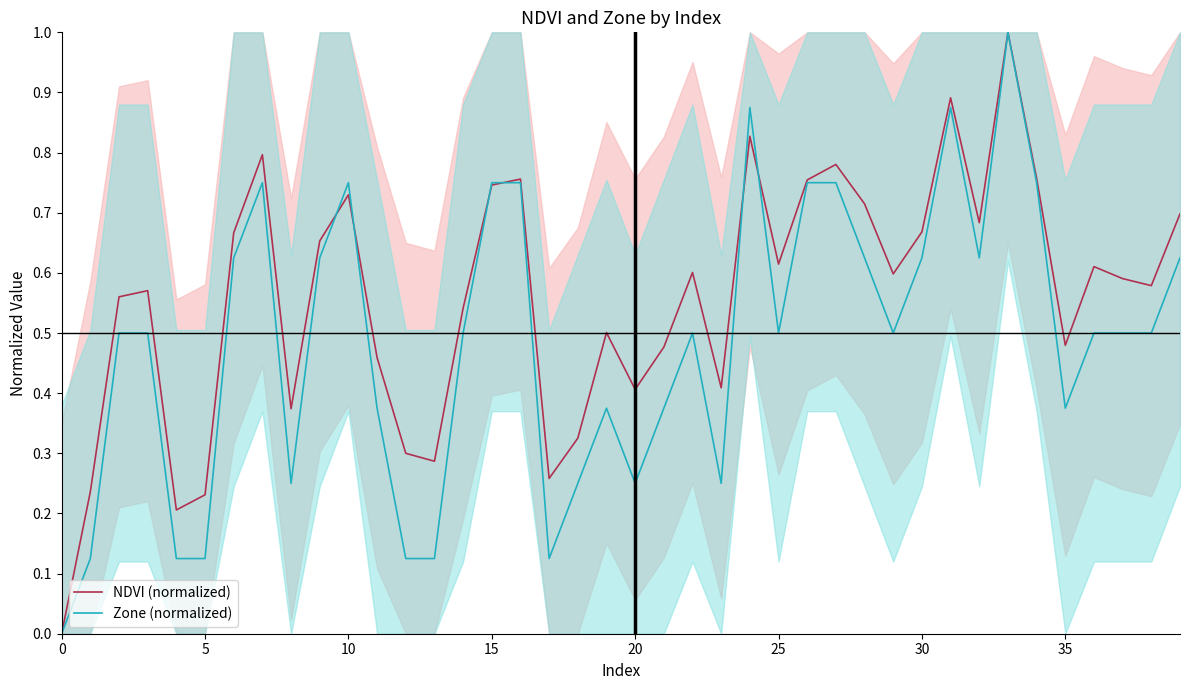

What is the sum of all NDVI (normalized) values?

22.3